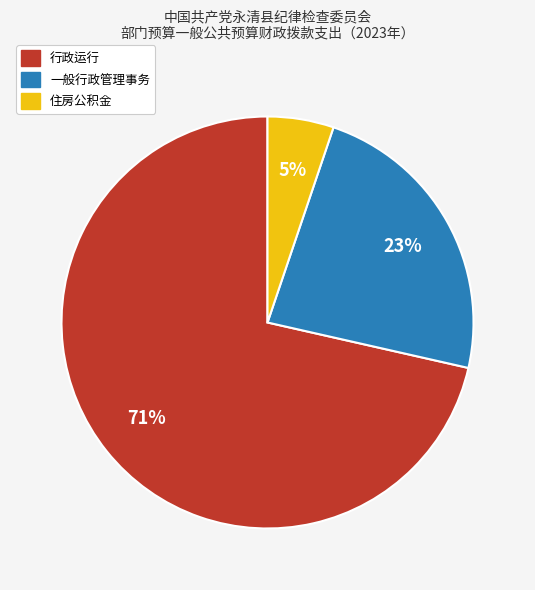

The 住房公积金 slice represents 1% of the pie. True or false?

False